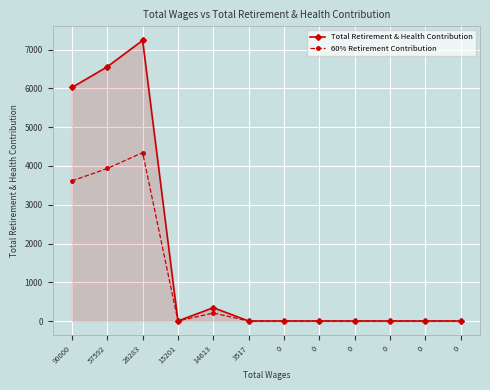

At which category is the sum across all series the highest?

26283